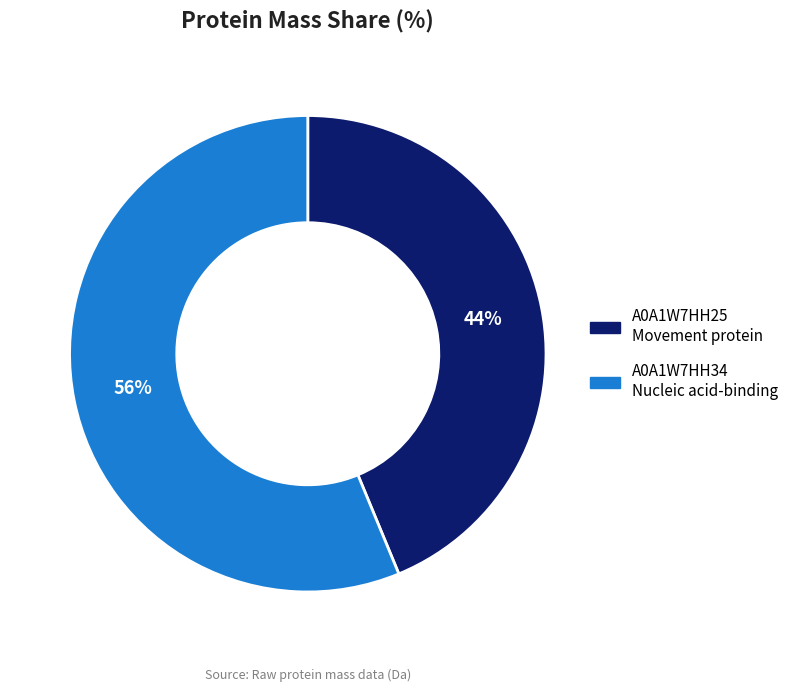

To the nearest percent, what is the average slice percentage?

50%